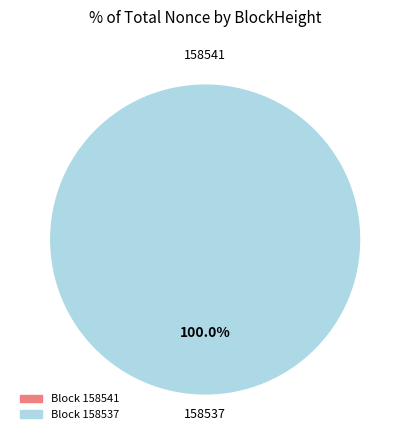

Does 158541 account for over 50% of the chart?

No